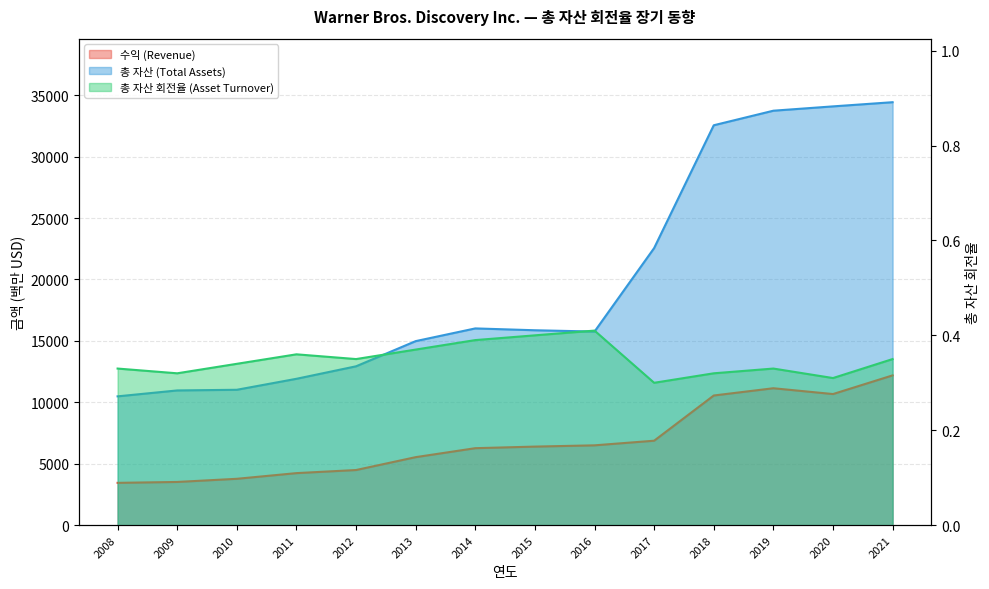

Which has a higher value, 2015 or 2009?

2015